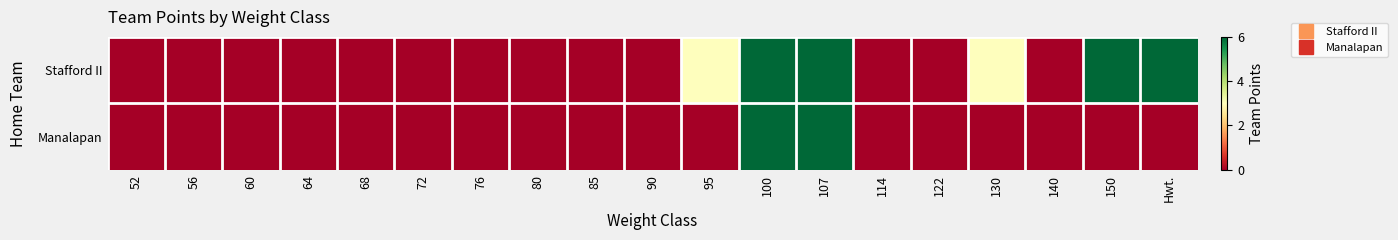

What is the difference between the highest and lowest values at Hwt.?

6